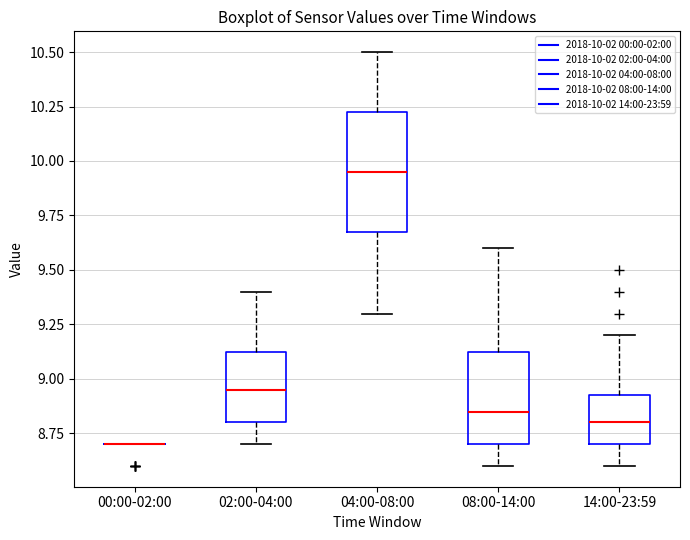

Comparing the boxes themselves (not the whiskers), which one is the tallest?

04:00-08:00